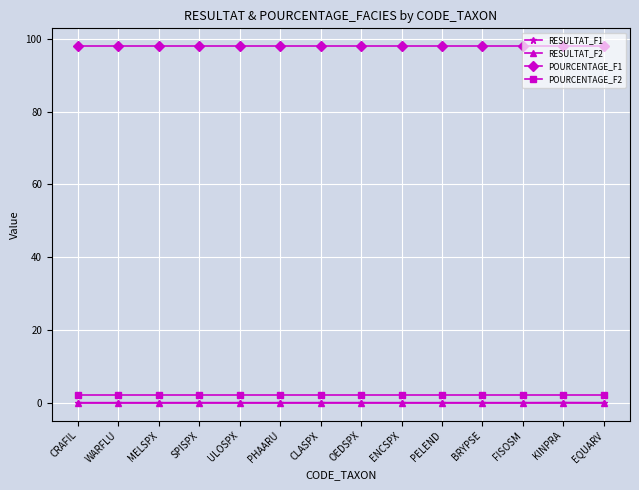

Is it true that RESULTAT_F2 equals 0.0 at EQUARV?

True